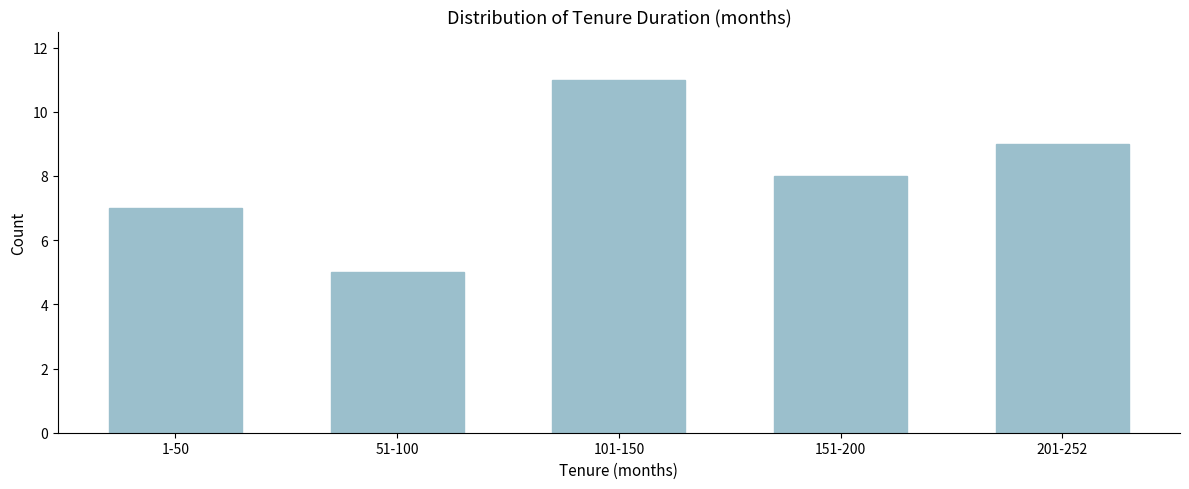

Reading right to left, what are all the values shown in this chart?

201-252=9	151-200=8	101-150=11	51-100=5	1-50=7